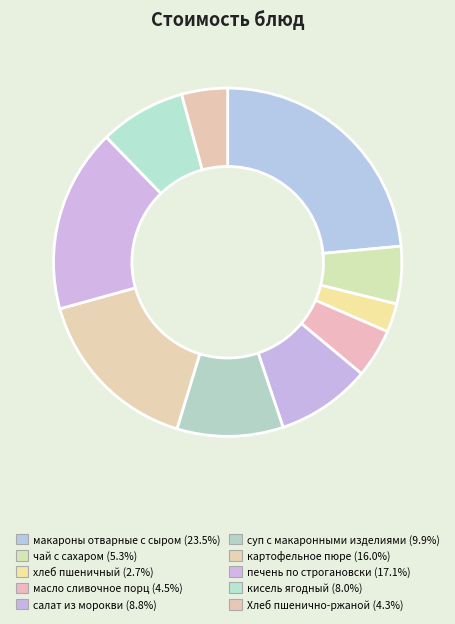

To the nearest percent, what is the difference between the хлеб пшеничный and печень по строгановски slice percentages?

14%